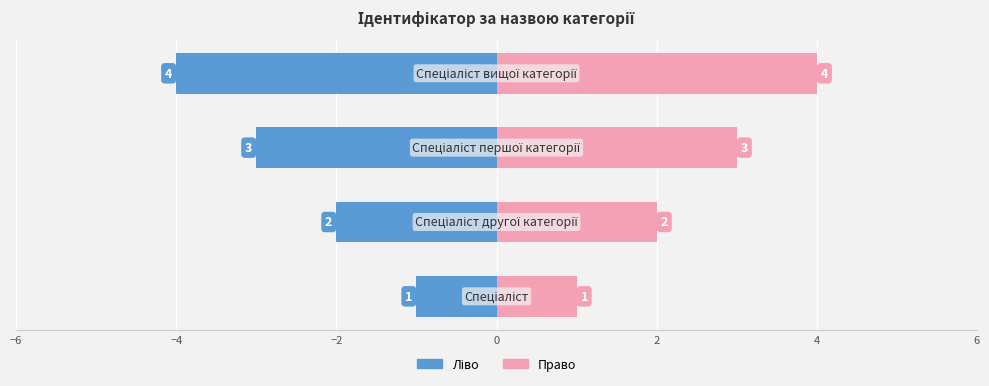

Reading left to right, transcribe all the data shown in this chart.

Ідентифікатор (ліво): −6=-1	−4=-2	−2=-3	0=-4
Ідентифікатор (право): −6=1	−4=2	−2=3	0=4